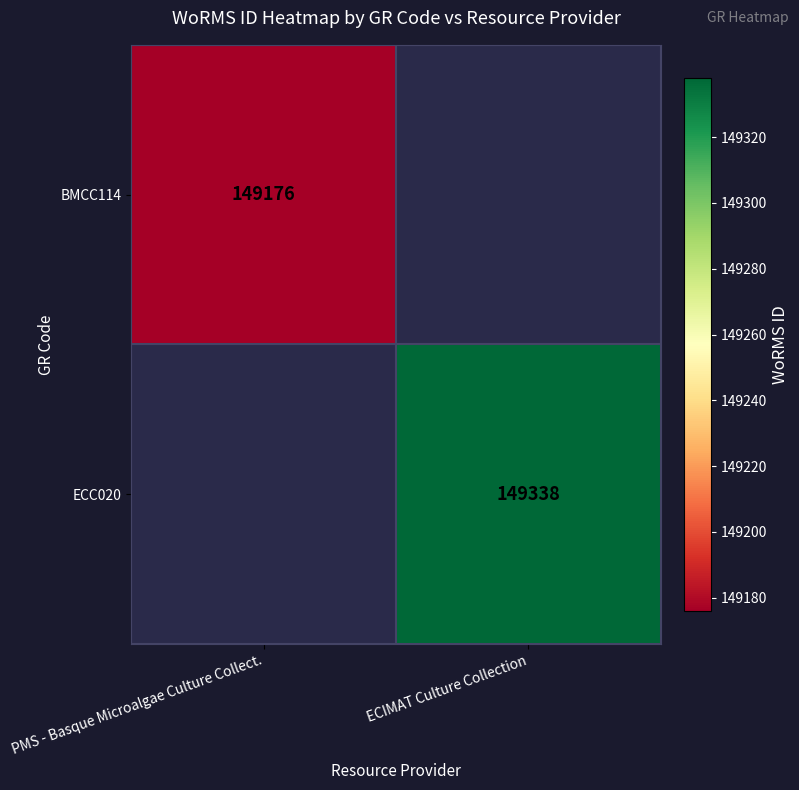

The BMCC114 series shows 260474 at PMS - Basque Microalgae Culture Collect.. True or false?

False